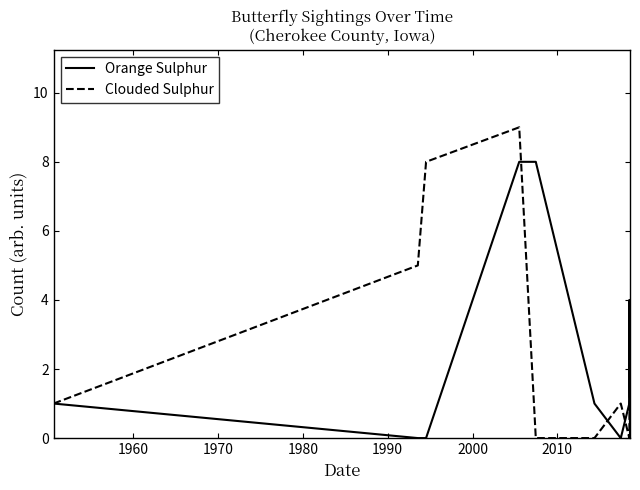

Reading left to right, transcribe all the data shown in this chart.

Orange Sulphur: 1	0	0	8	8	1	0	0	1	4	0
Clouded Sulphur: 1	5	8	9	0	0	1	1	0	0	3